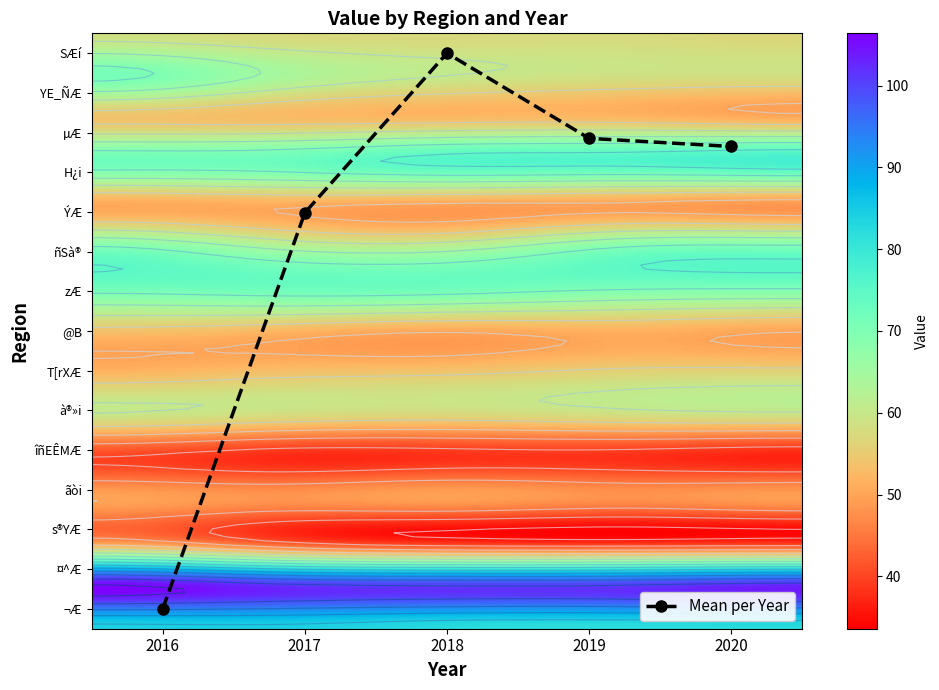

What is the sum of all s®YÆ values?

203.9